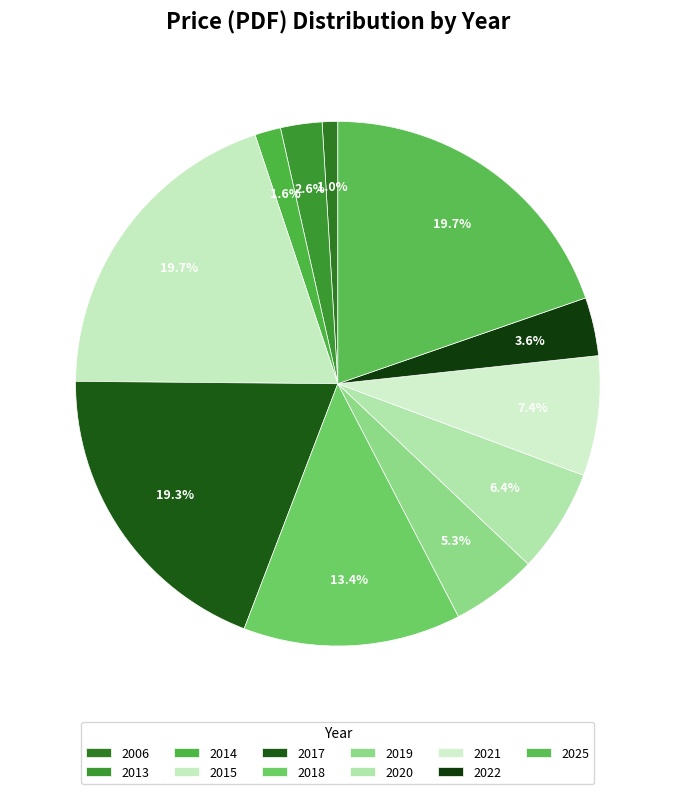

True or false: 2017 accounts for 1% of the total.

False